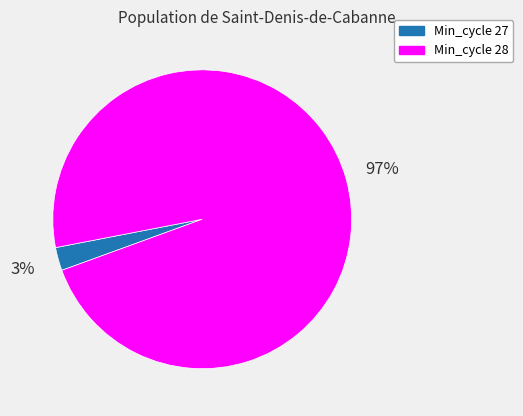

To the nearest percent, what is the average slice percentage?

50%